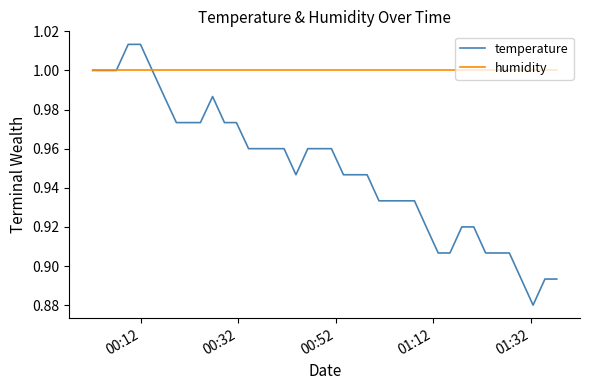

Which series has the largest total across all categories?

humidity